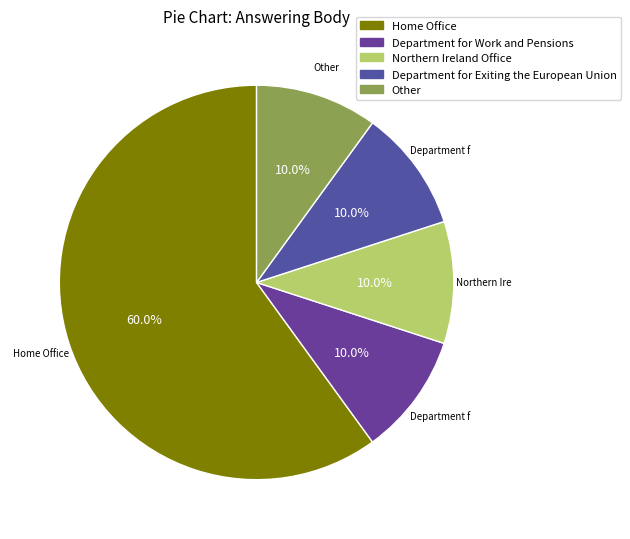

What is the majority slice?

Home Office